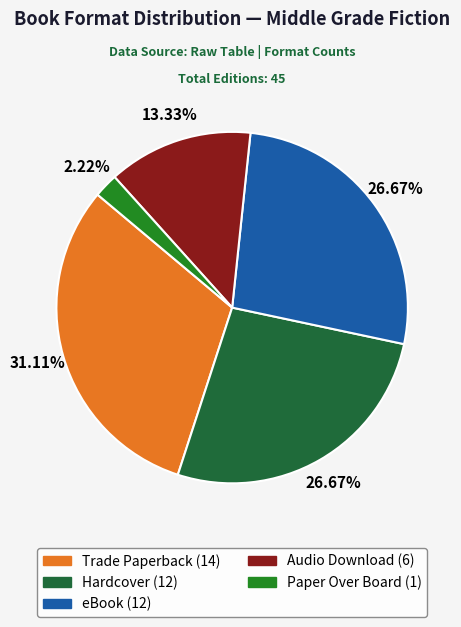

What percentage is the eBook slice, to the nearest percent?

27%